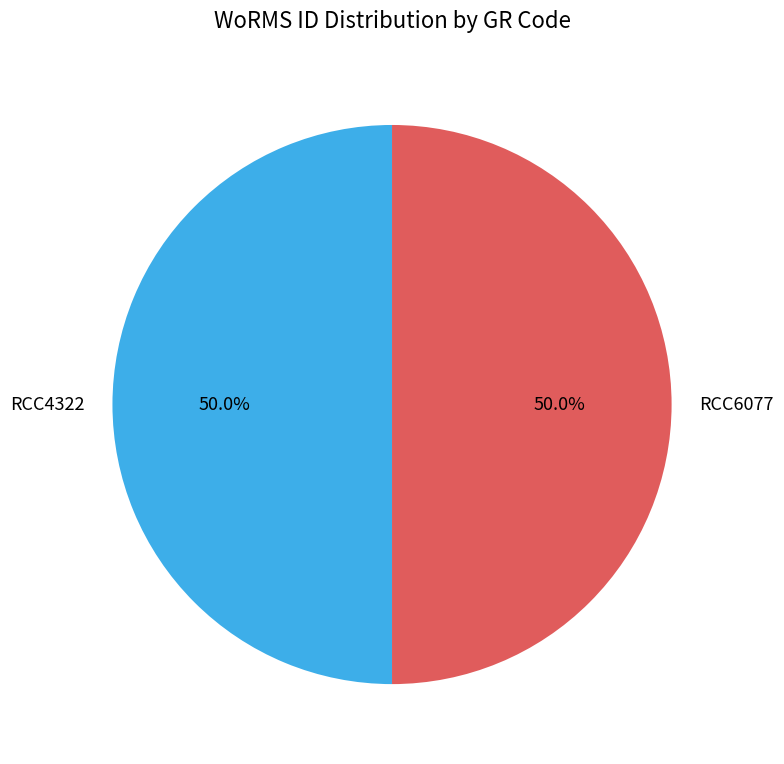

Is it true that RCC4322 is 50% of the pie?

True